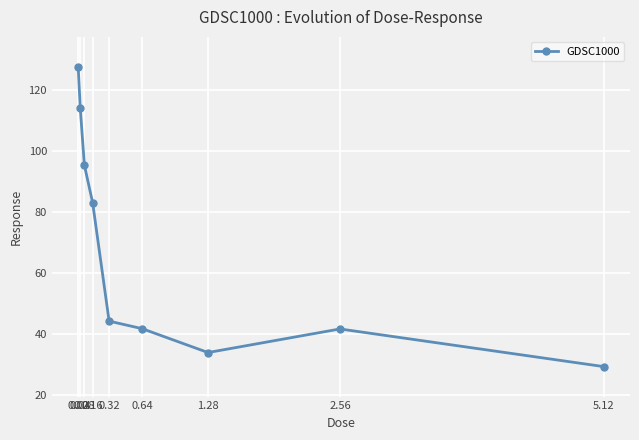

What position from the right is 0.04?

8